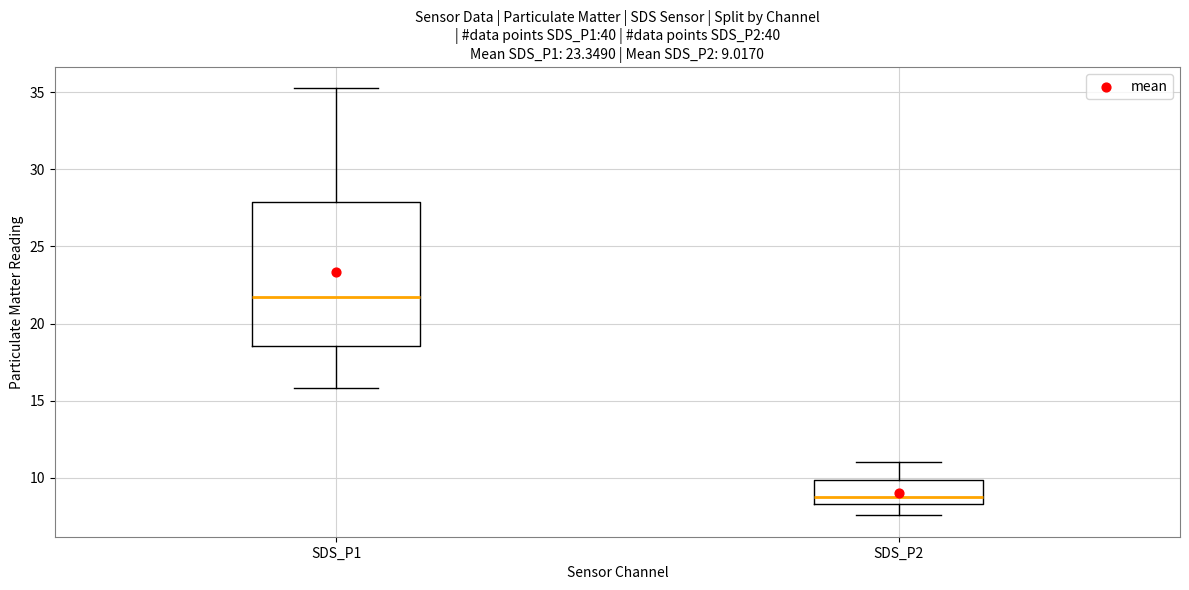

Which box has the highest median line?

SDS_P1